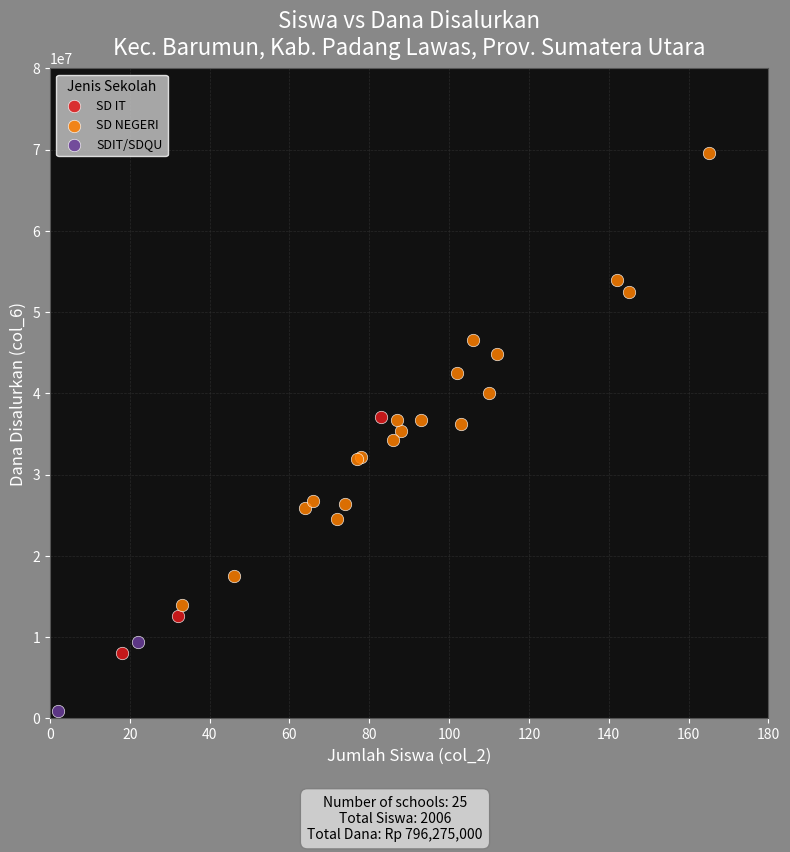

What are all the series names shown in the legend?

SD IT, SD NEGERI, SDIT/SDQU